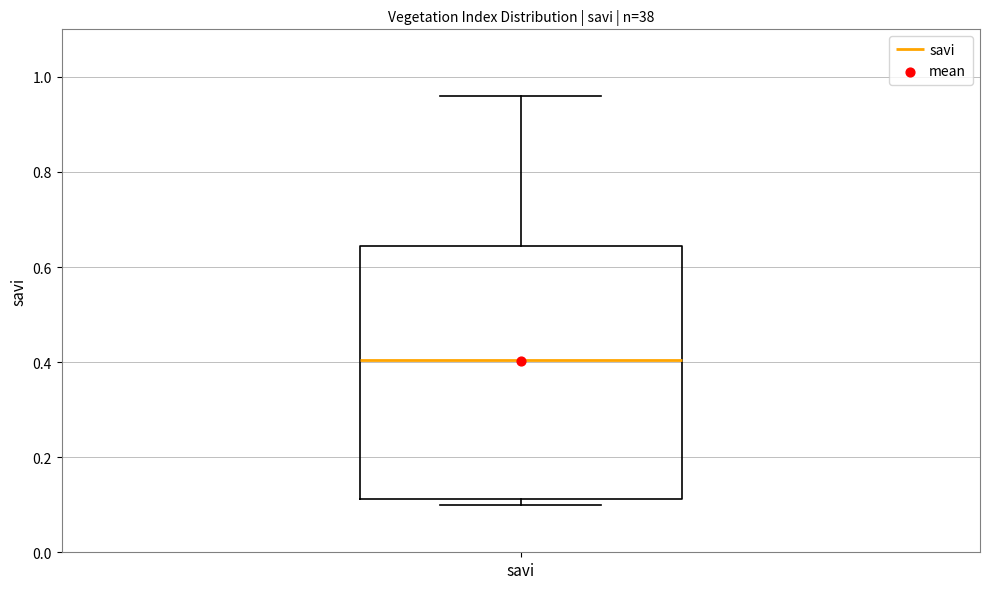

Transcribe this box plot: give where the median line is, the range the box spans, and where the two whiskers end, as read against the y-axis. The values are not printed on the chart, so give them approximately, as read against the axis.

median 0.40, box 0.12 to 0.64, whiskers 0.10 to 0.96